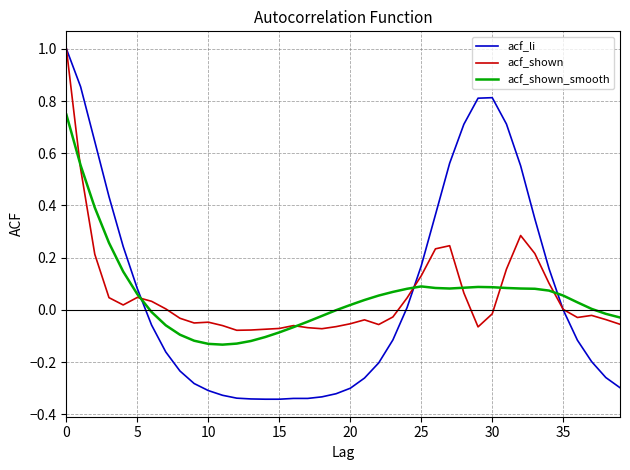

What is the maximum value for acf_shown?

1.0